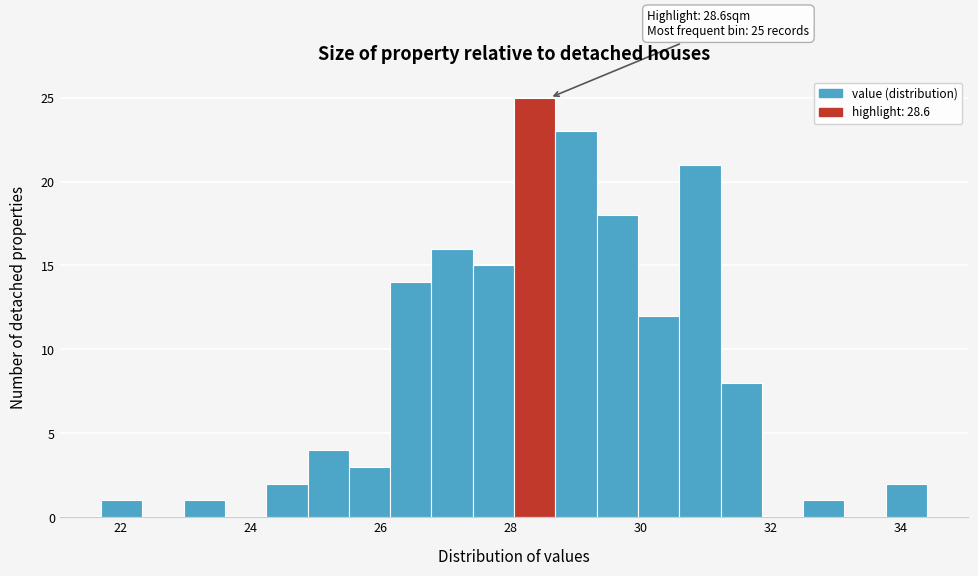

Read against the x-axis, roughly where is the centre of the tallest bar?

28.4